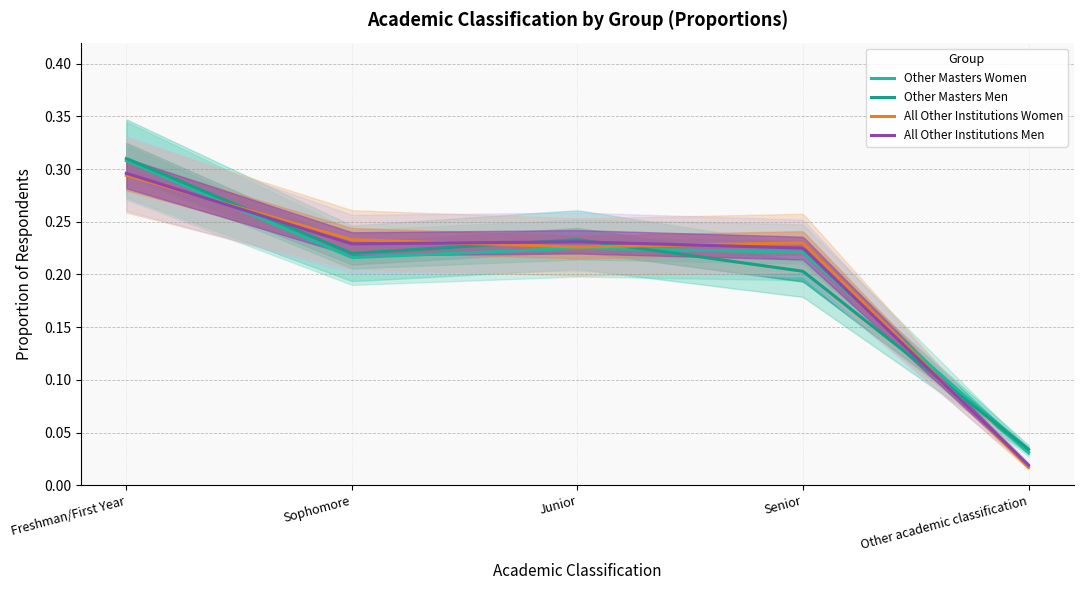

What is the sum of all Other Masters Men values?

1.0